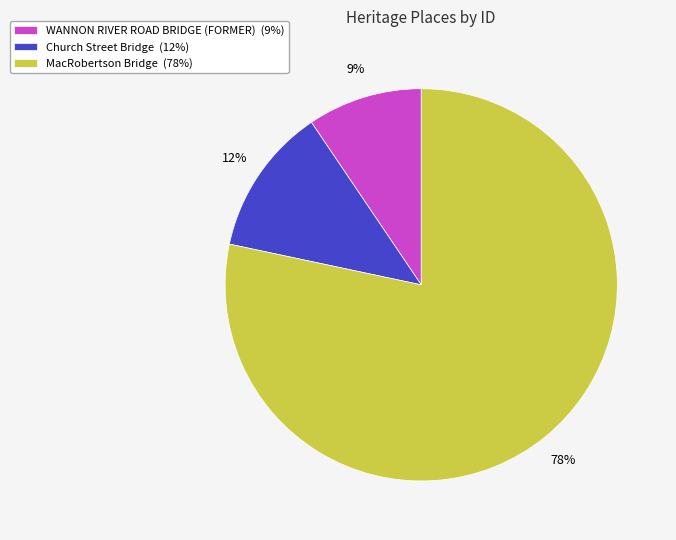

Is it true that Church Street Bridge is 1% of the pie?

False